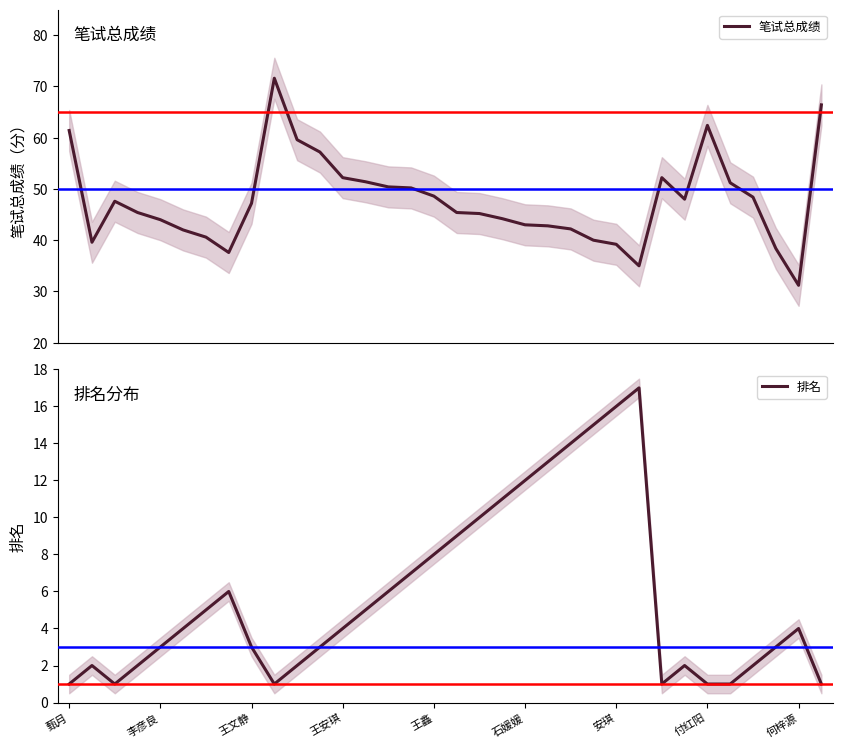

Rank the series by their average value, from highest to lowest.

笔试总成绩, 排名